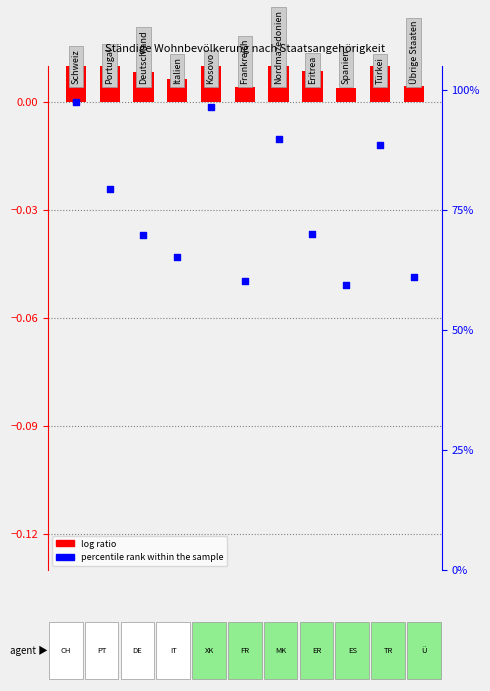

Which series reaches the minimum Y coordinate?

log ratio